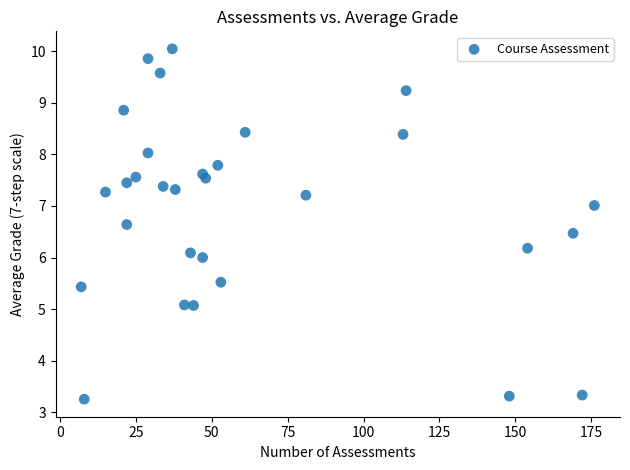

What is the range of Y values (max minus min)?

6.8